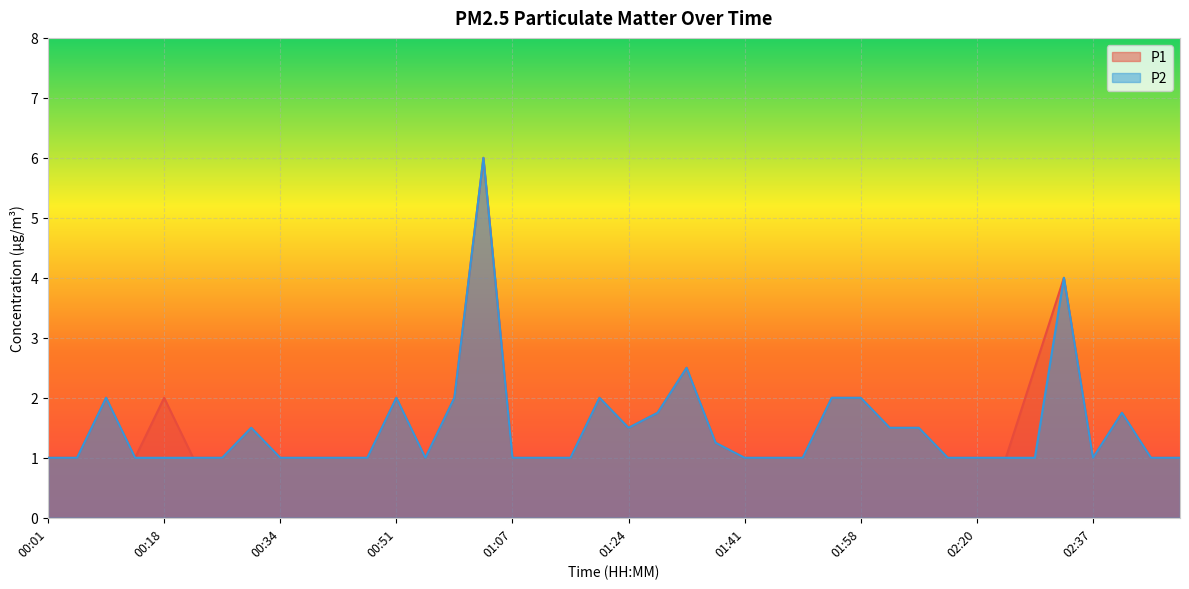

What is the minimum value shown in the chart?

1.0